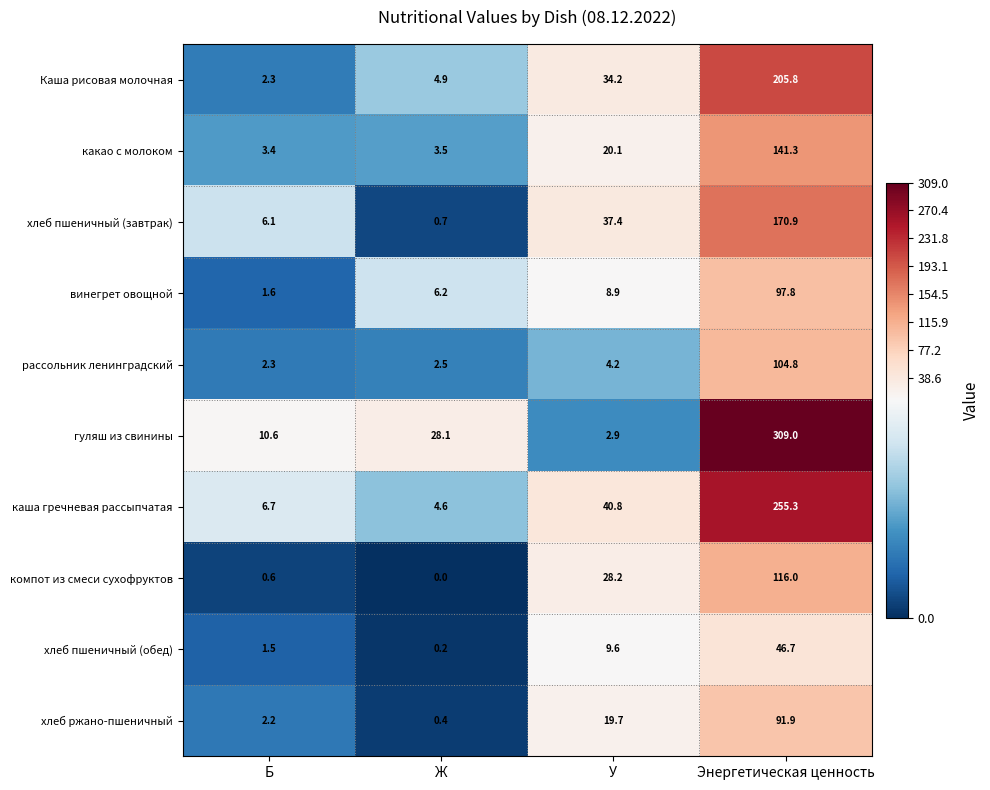

What is the total value across all series at Энергетическая ценность?

1539.5